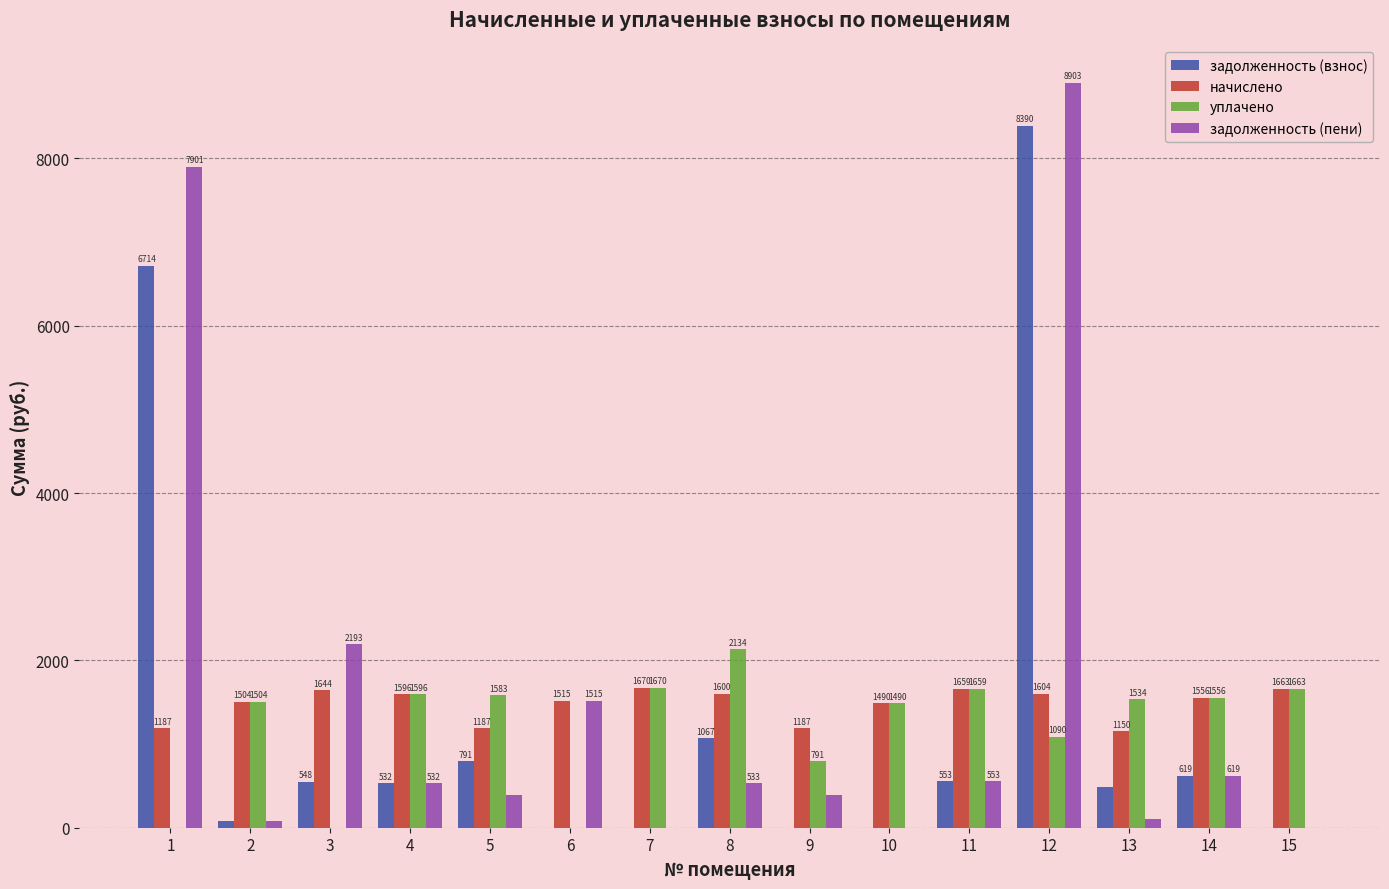

Which series has the largest total across all categories?

задолженность (пени)